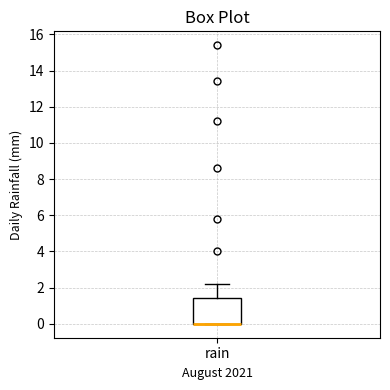

Read this box plot against the y-axis: the position of the median line, the range covered by the box, and the ends of both whiskers. The values are not printed on the chart, so give them approximately, as read against the axis.

median 0.0 (drawn on the box's lower edge), box 0.0 to 1.4, whiskers 0.0 to 2.2